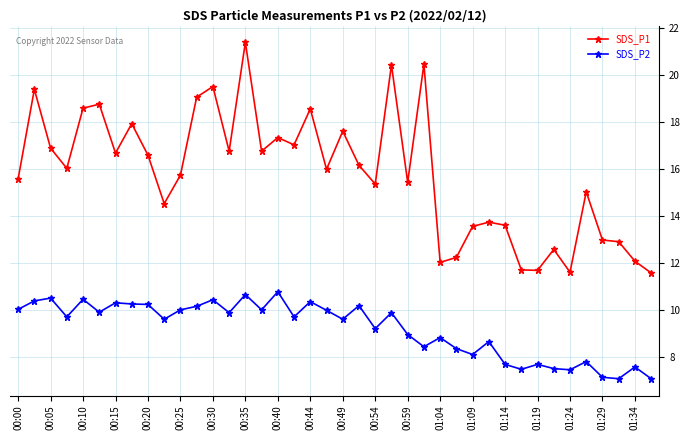

True or false: SDS_P2 and SDS_P1 intersect in this chart.

False